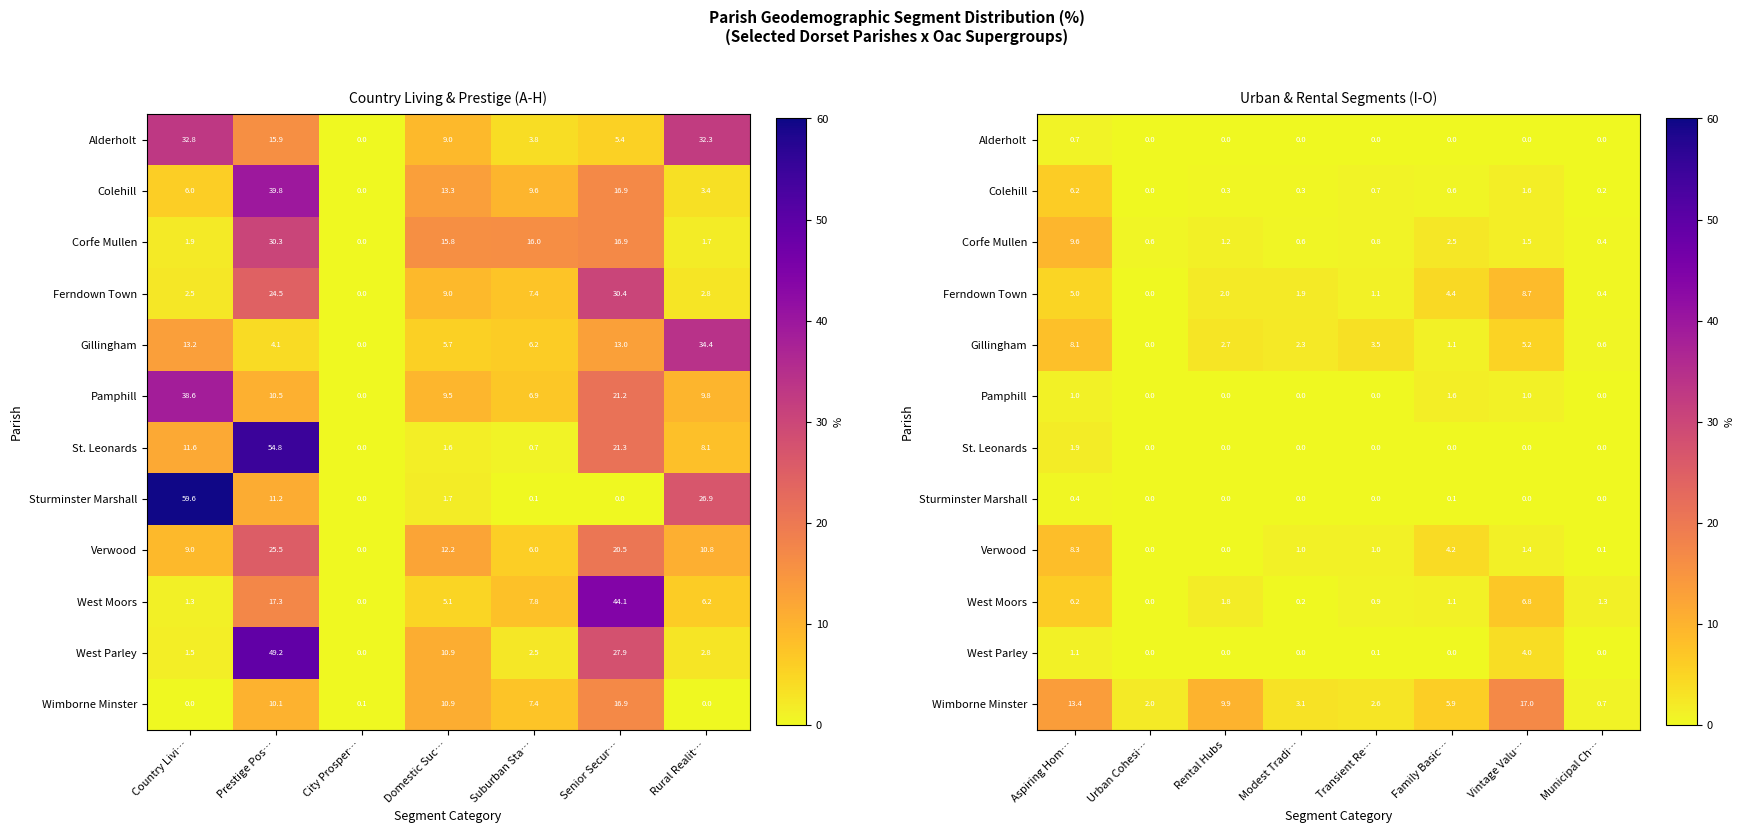

What is the difference between the maximum and second lowest values in the Verwood series?

8.3